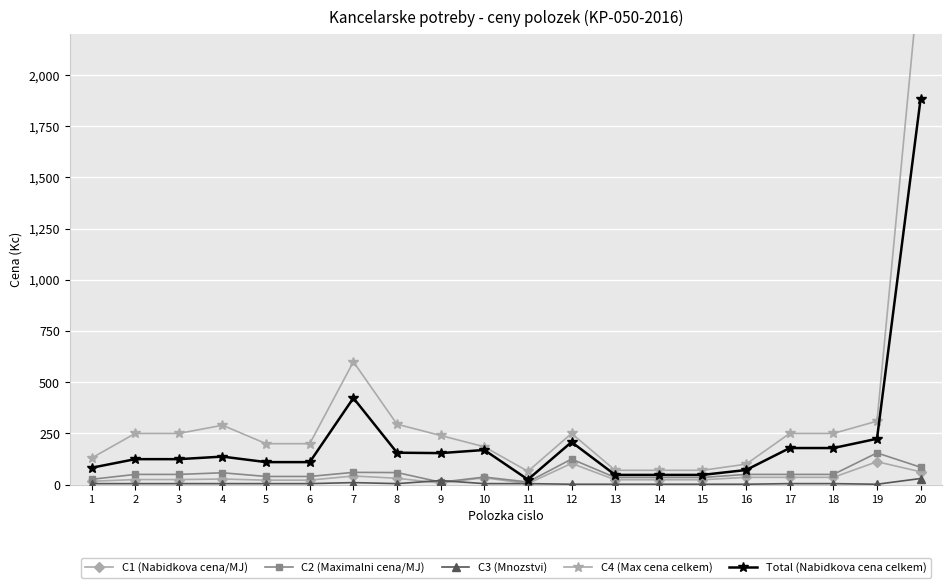

What is the value of the Total (Nabidkova cena celkem) point at the 2nd from the left?

124.5